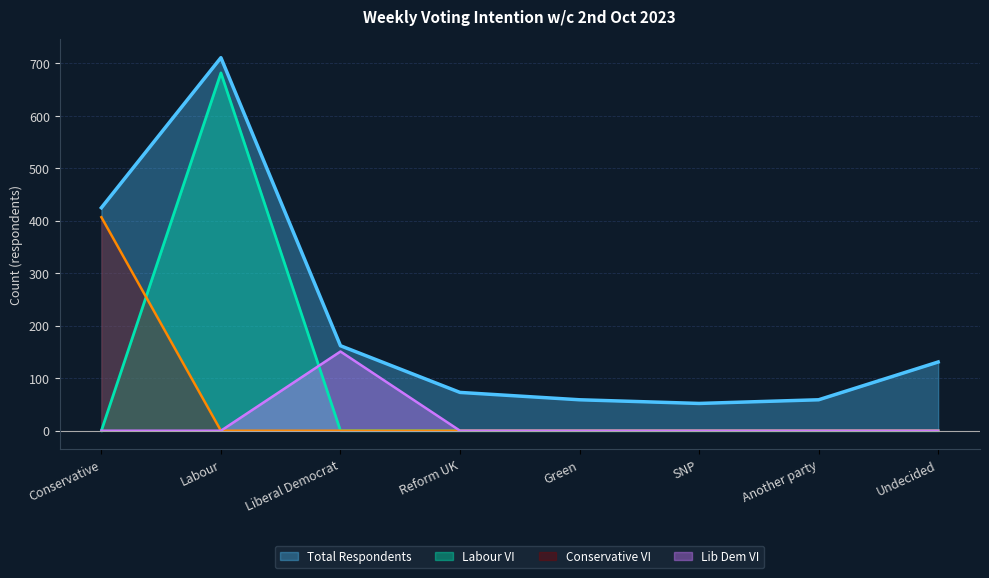

What is the label of the 6th point from the right?

Liberal Democrat